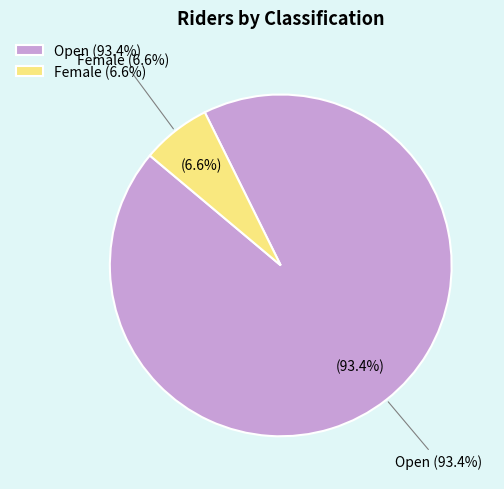

Is the sum of Open and Female greater than half?

Yes